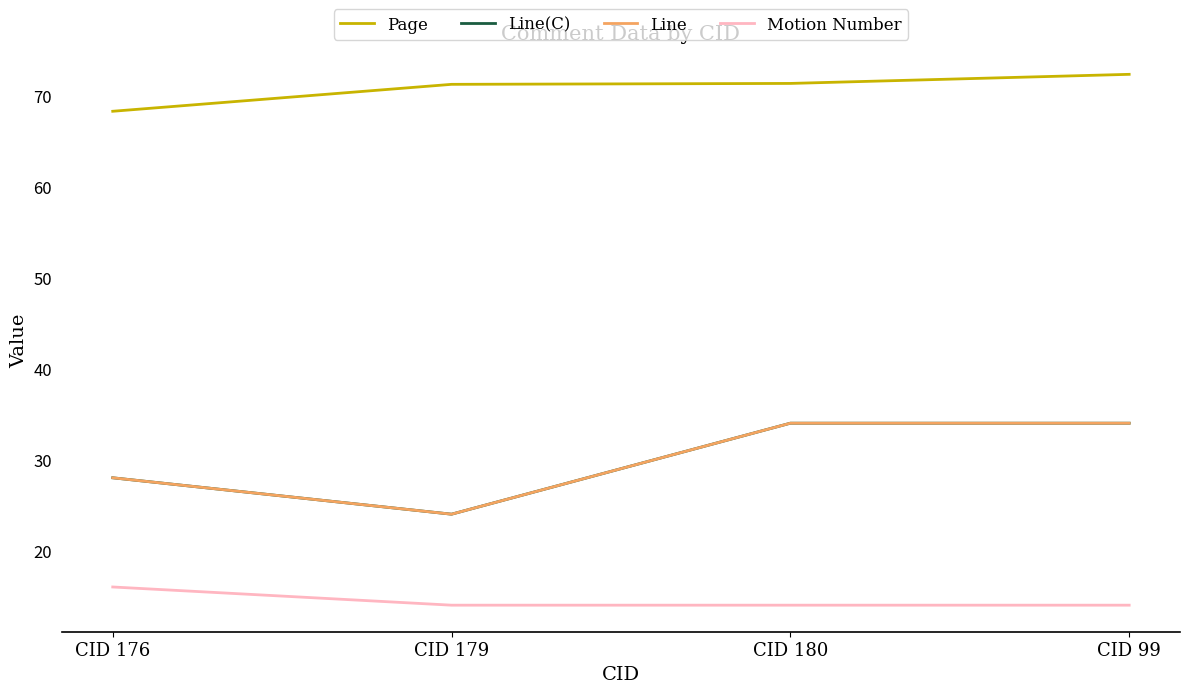

The Page series shows 43.3 at CID 176. True or false?

False